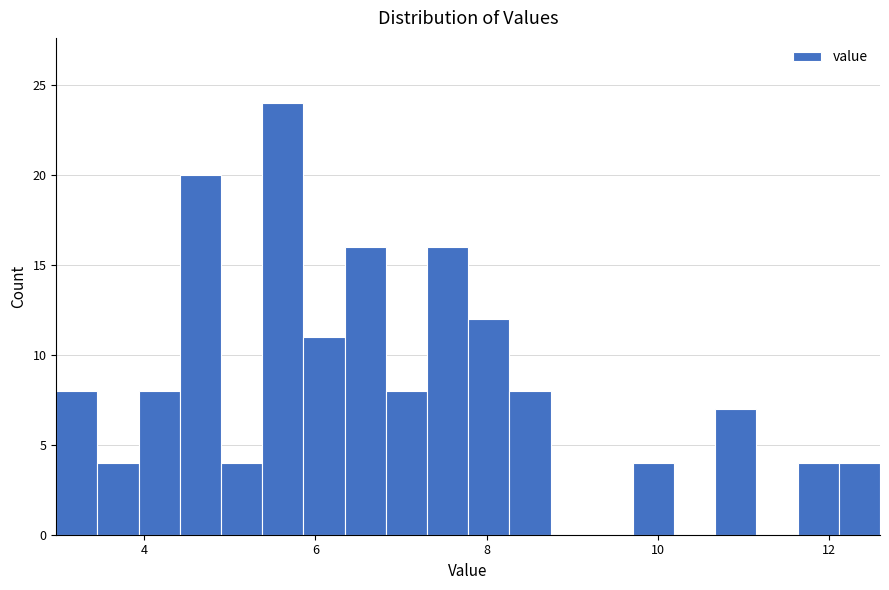

Around what value on the x-axis is the tallest bar? Give the approximate position of its centre, as read against the axis.

5.6